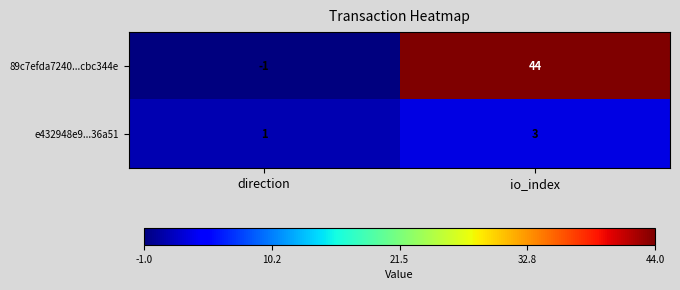

Rank the series at direction from highest to lowest value.

e432948e9...36a51, 89c7efda7240...cbc344e